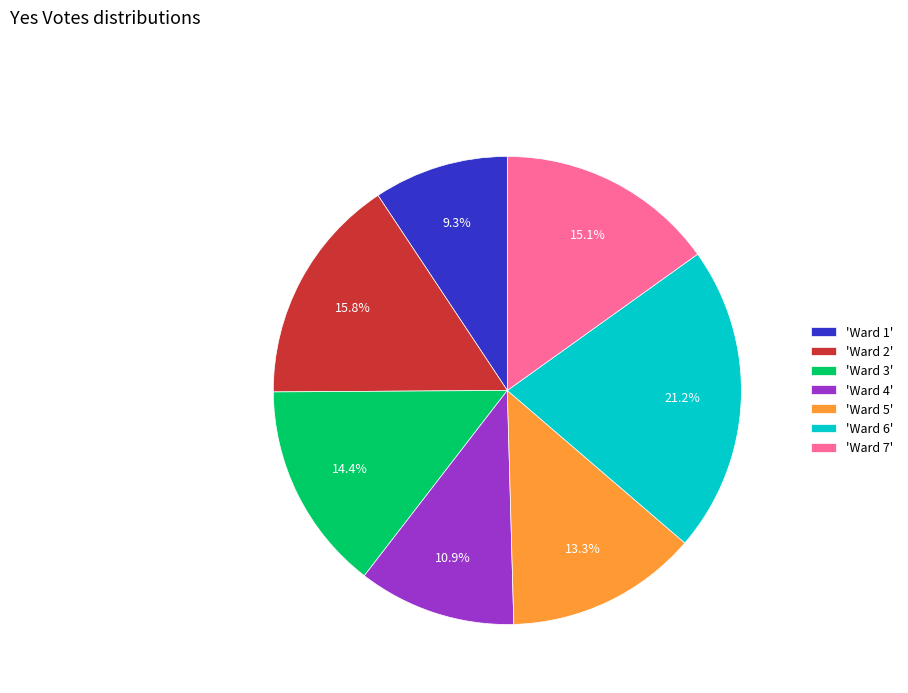

Between 'Ward 5' and 'Ward 4', which is larger?

'Ward 5'